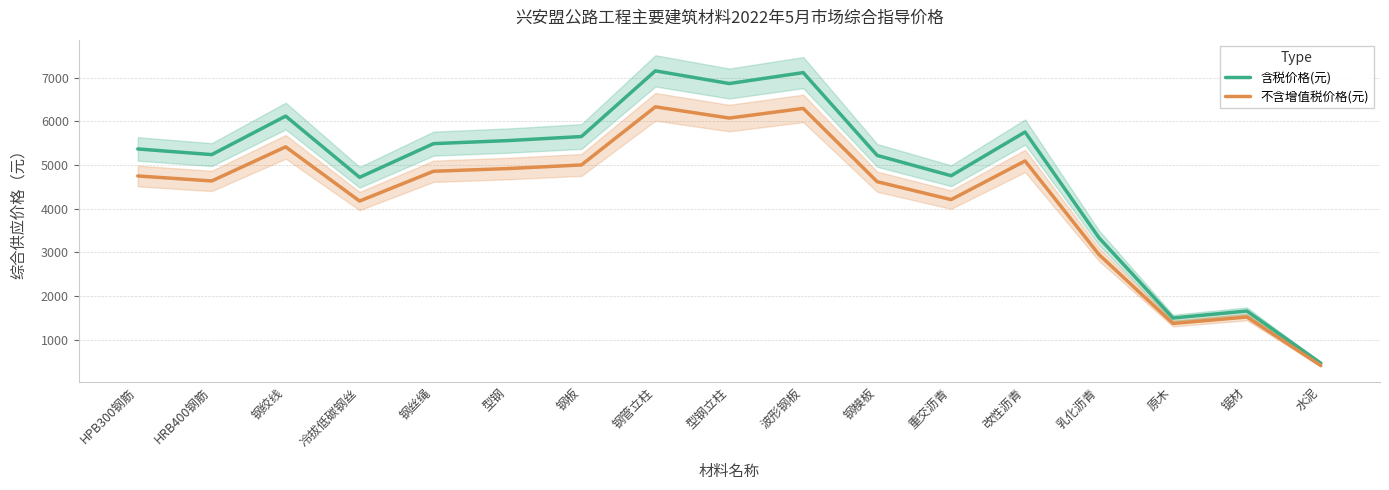

What is the approximate value of 不含增值税价格(元) at 锯材, to the nearest 10?

1520